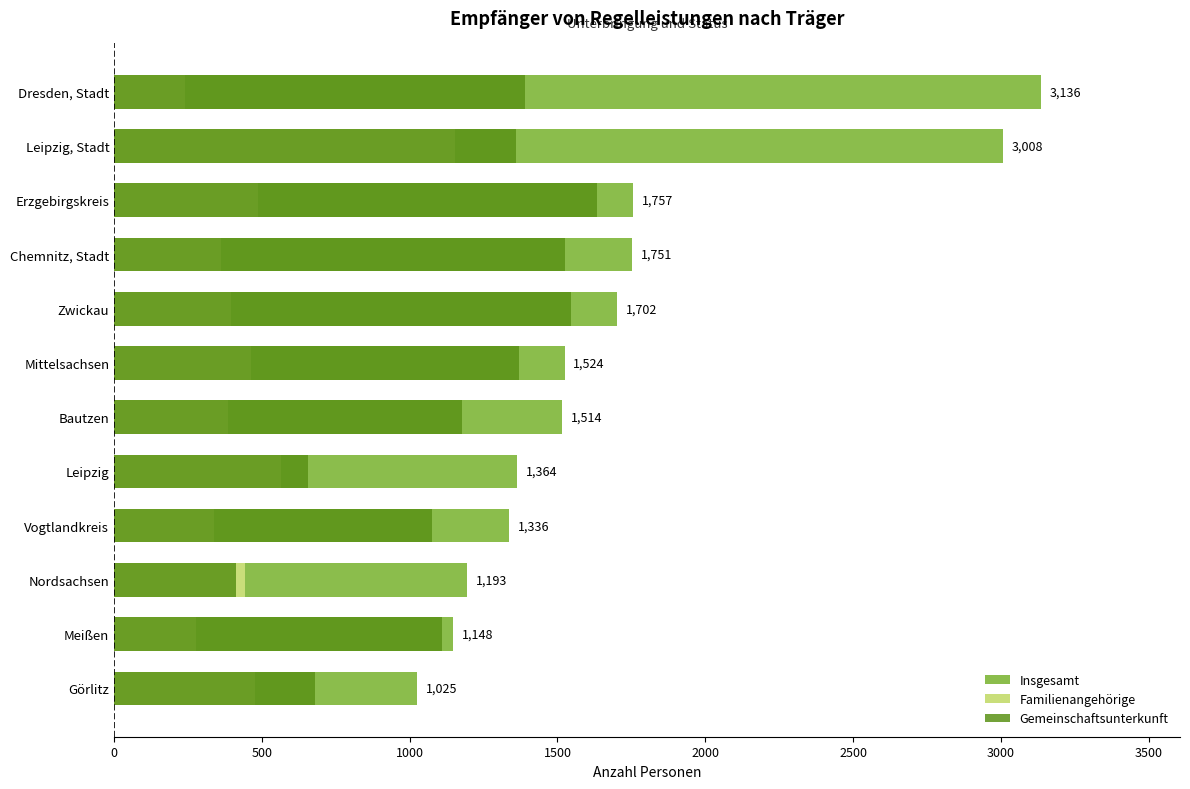

Is the value of Familienangehörige at Leipzig greater than the value of Insgesamt at Meißen?

No